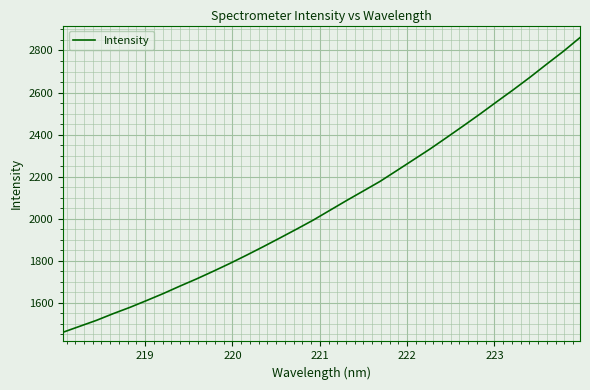

What is the difference between the maximum and minimum values?

1401.7